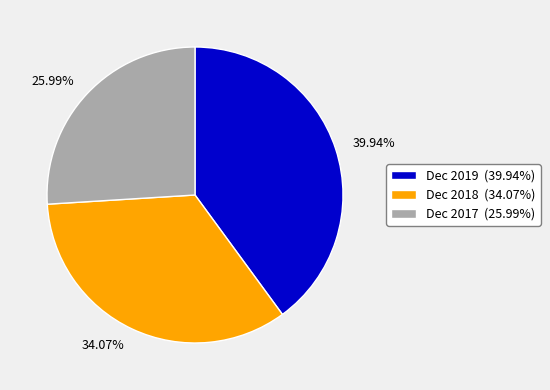

What portion of the pie excludes Dec 2018?

65.9%